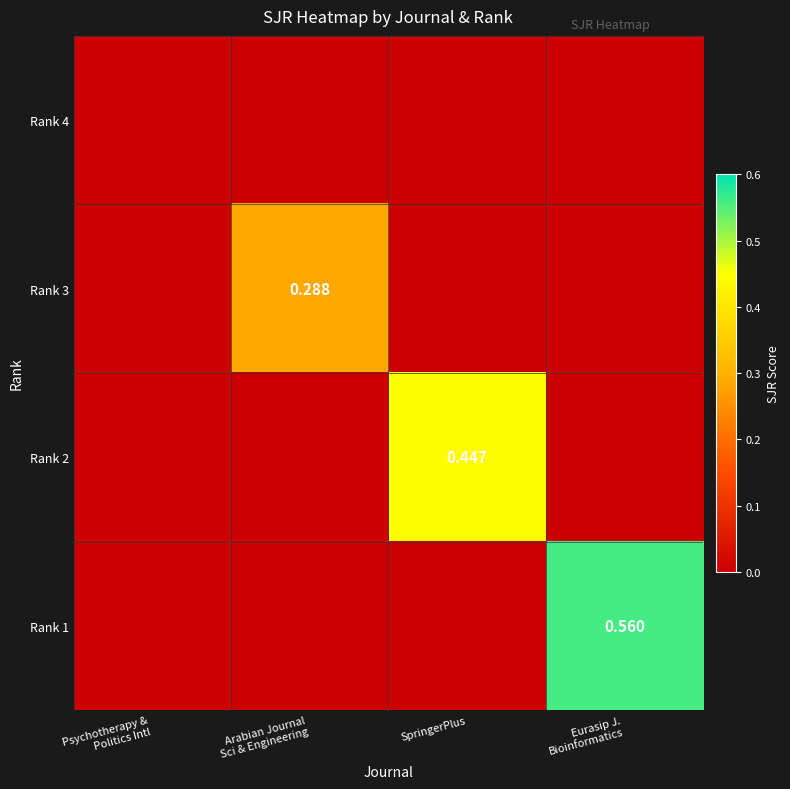

What is the greatest value displayed?

0.6